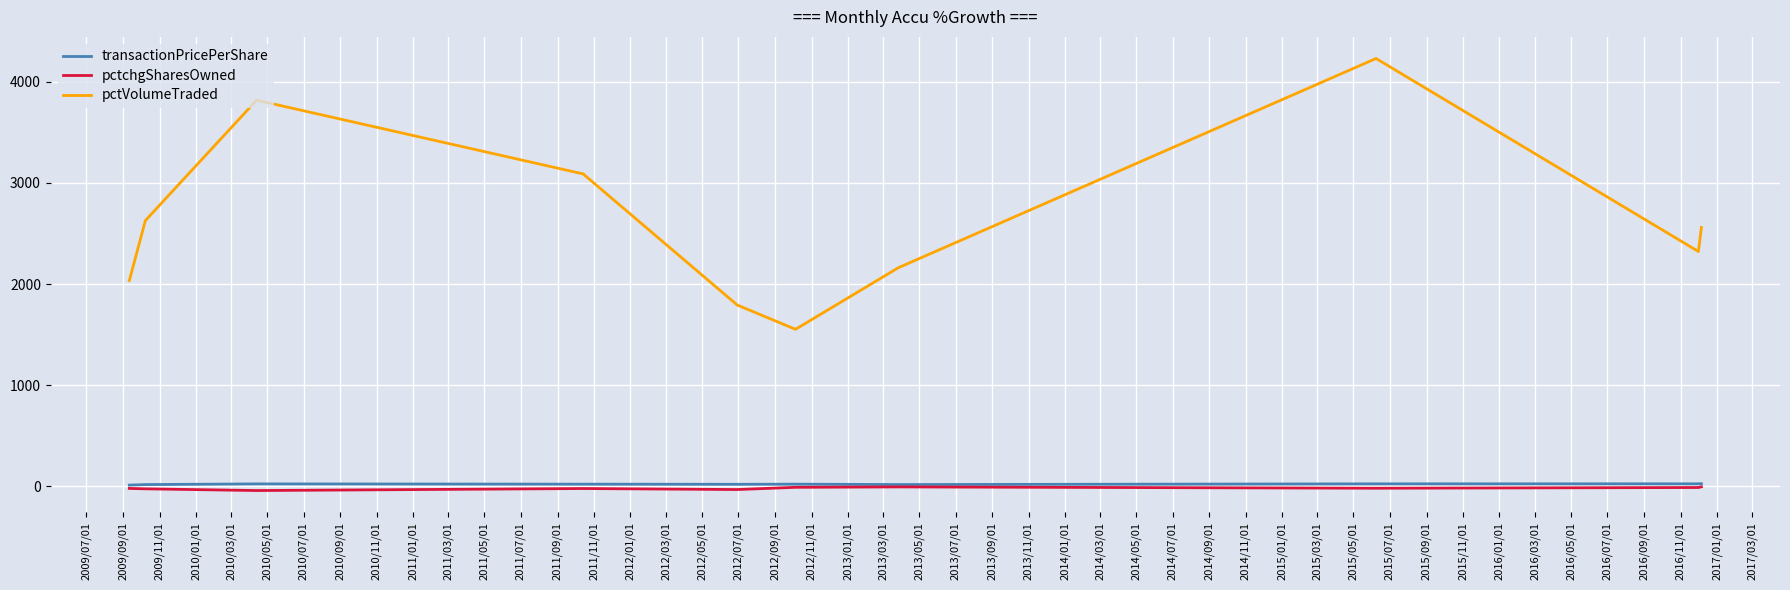

True or false: transactionPricePerShare and pctVolumeTraded intersect in this chart.

False